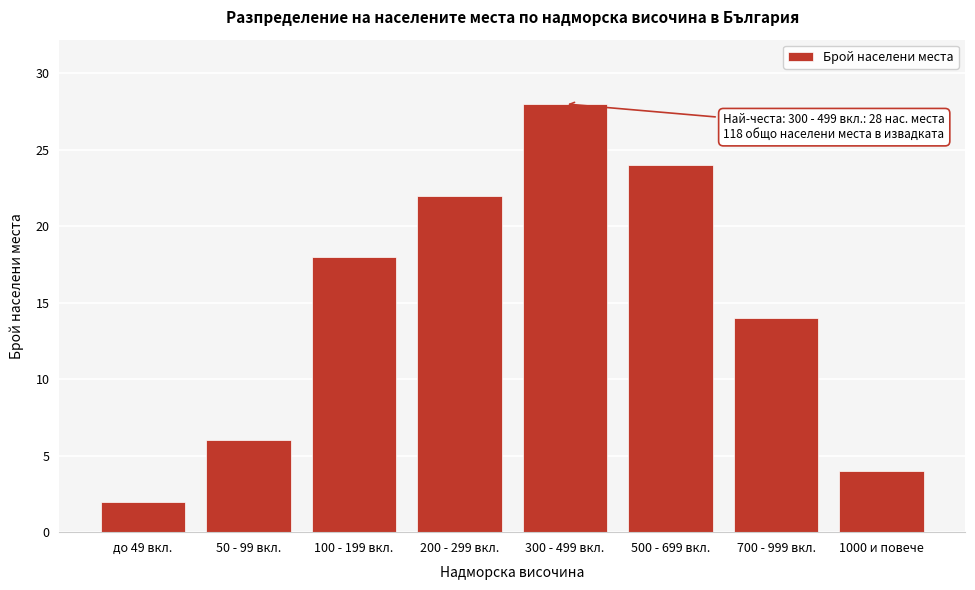

Reading right to left, transcribe all the data shown in this chart.

4	14	24	28	22	18	6	2